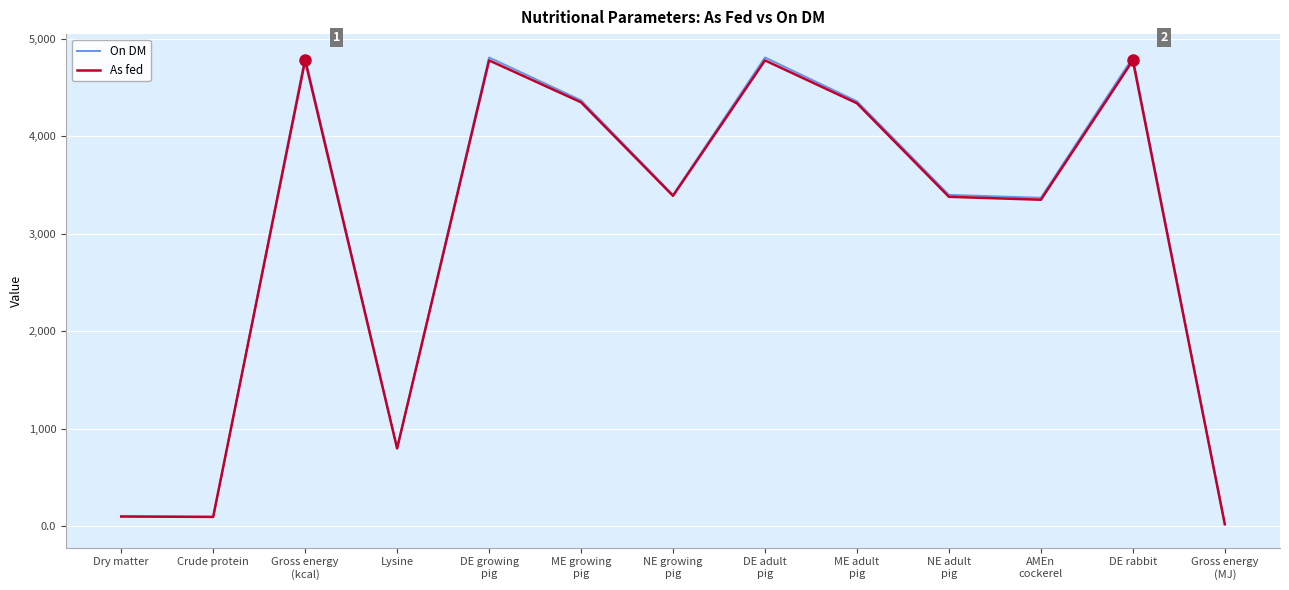

What is the highest value of the As fed series?

4780.0